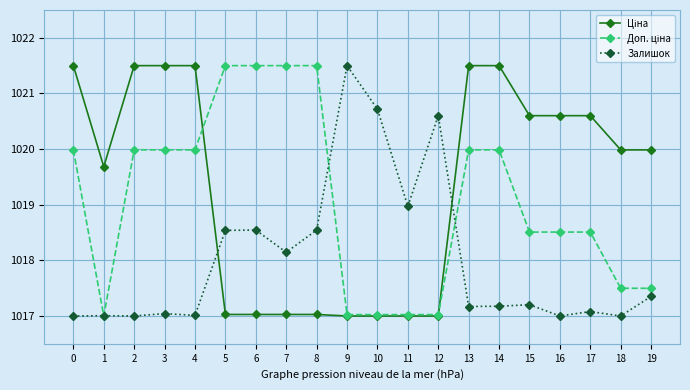

True or false: Залишок has more than 2 interior local peaks.

True